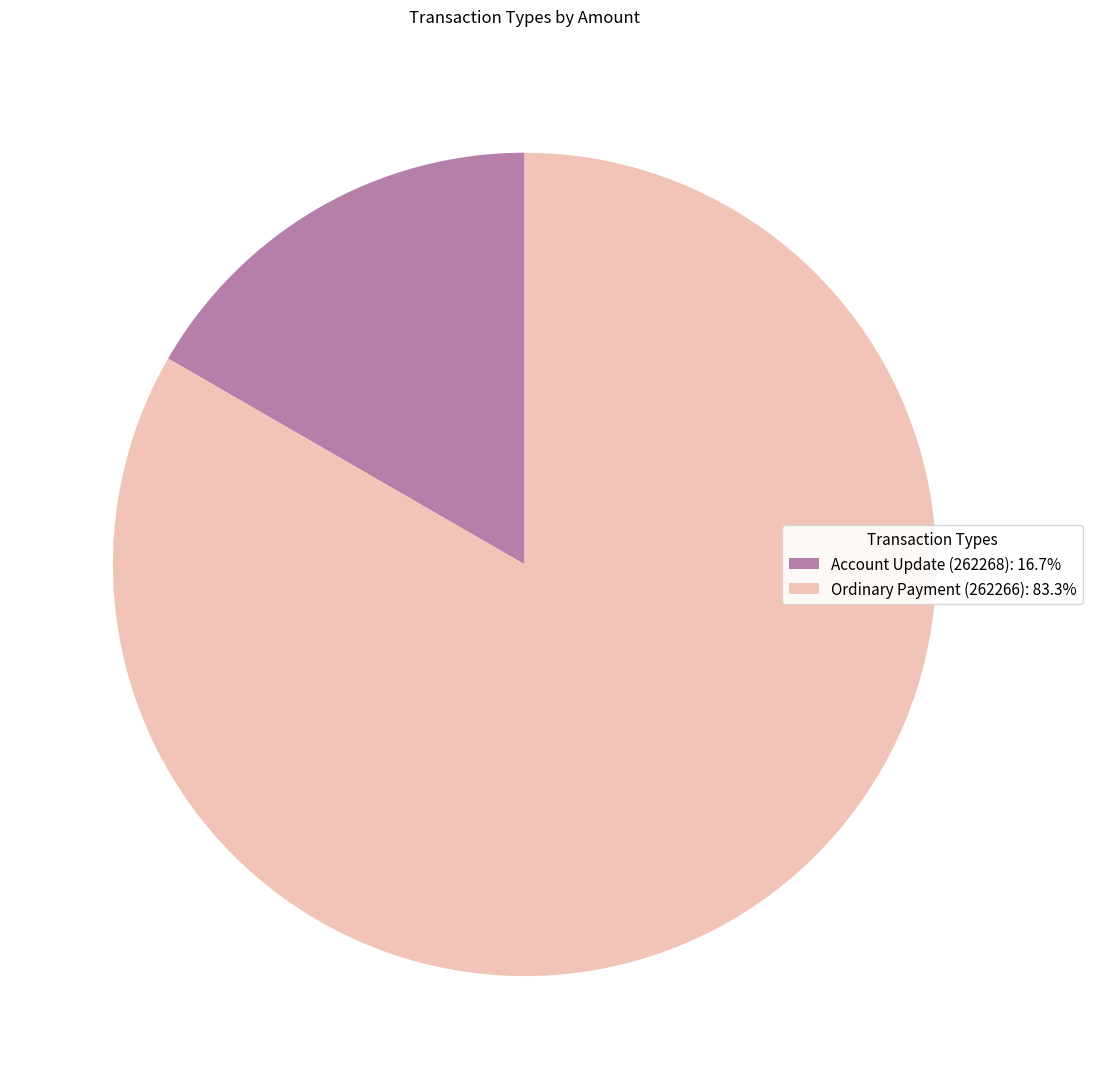

Rank the categories by value from highest to lowest.

Ordinary Payment (262266), Account Update (262268)